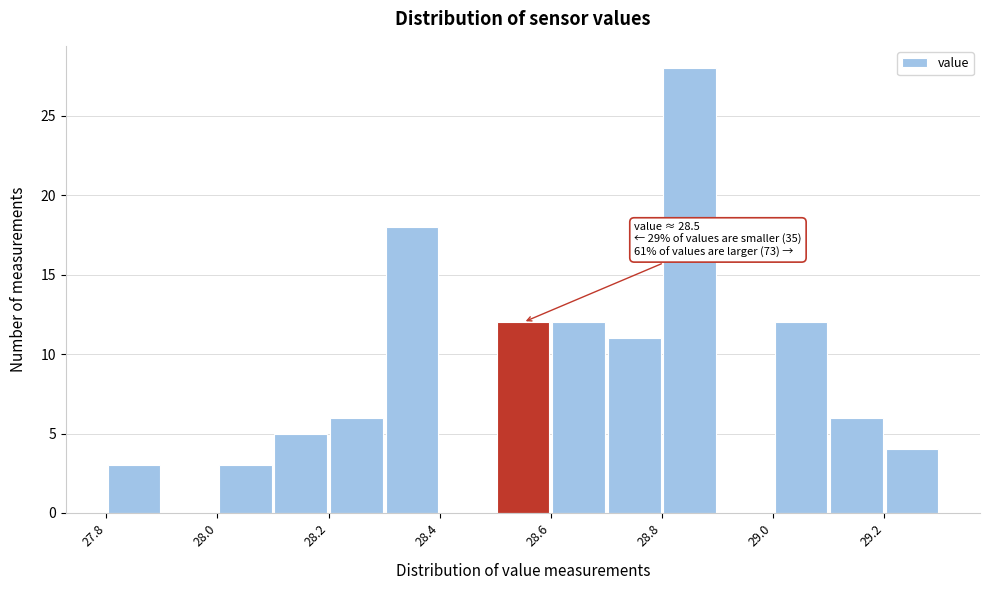

Over which range of the x-axis is the bar tallest?

28.8 to 28.9